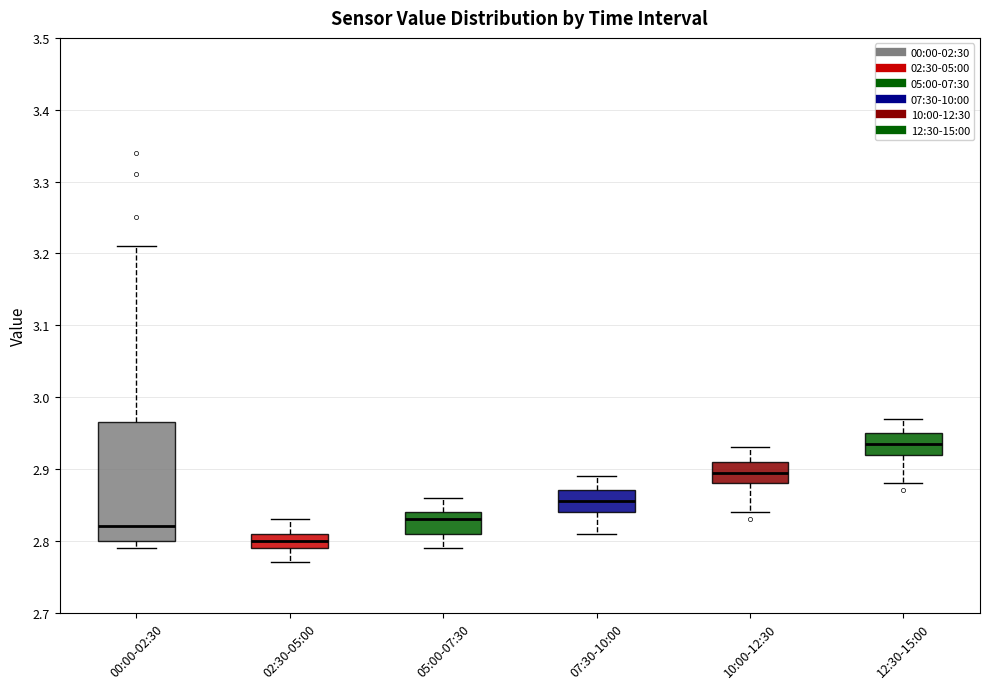

Where does the upper whisker of the box for 10:00-12:30 end on the y-axis? The values are not printed on the chart, so give them approximately, as read against the axis.

2.93